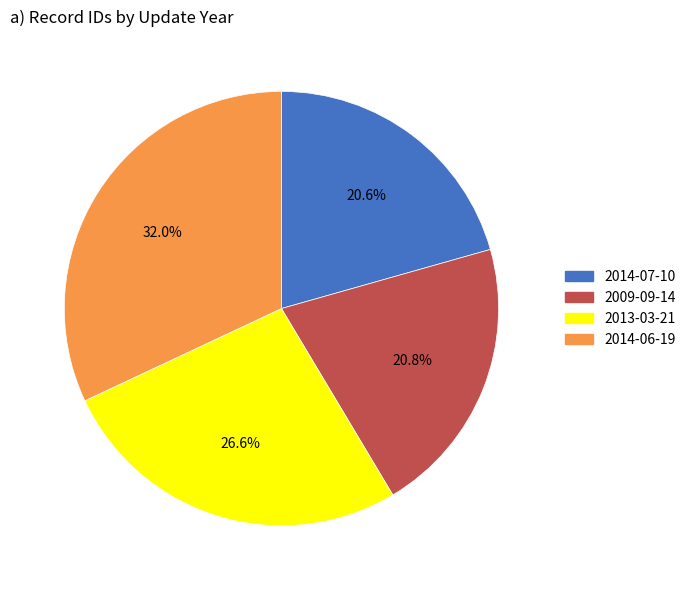

Is it true that 2013-03-21 is 16% of the pie?

False